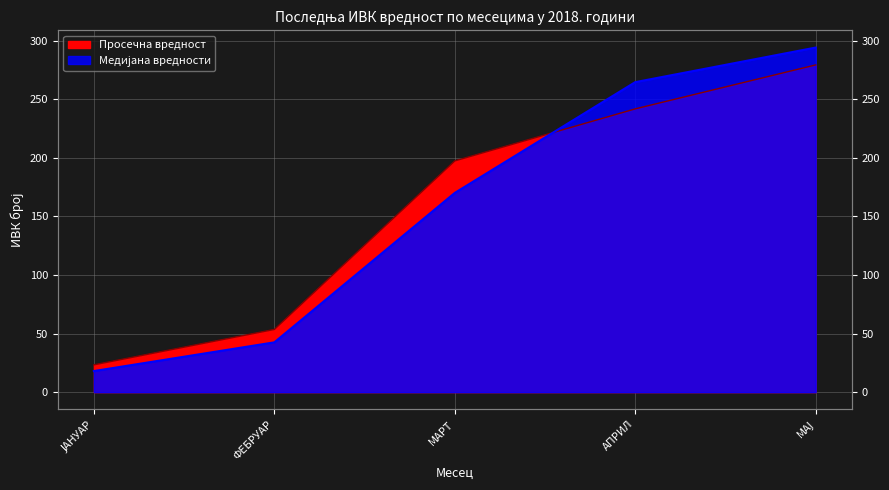

Reading right to left, what are all the values shown in this chart?

Просечна вредност по месецима: 279.2	241.7	197.3	53.5	23.3
Медијана по месецима: 294.0	264.5	170.0	42.5	18.0